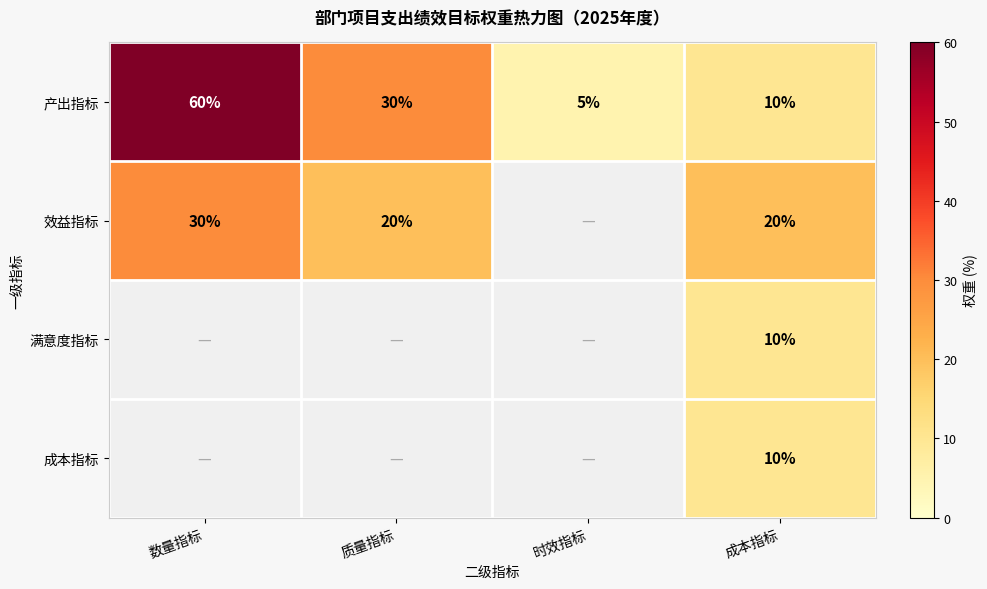

What is the difference between the second highest and second lowest values in the 产出指标 series?

20